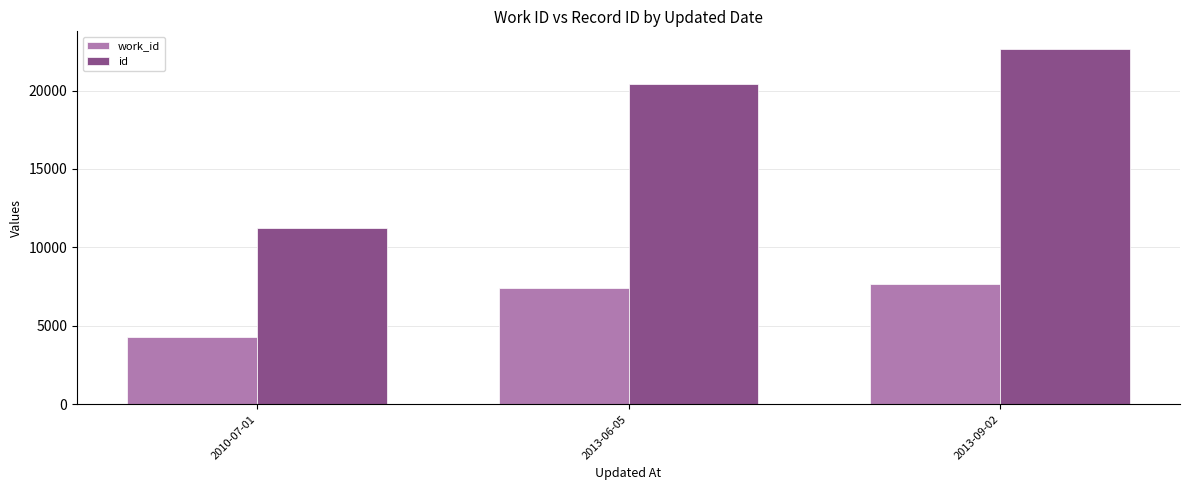

What is the label of the 3rd bar from the right?

2010-07-01